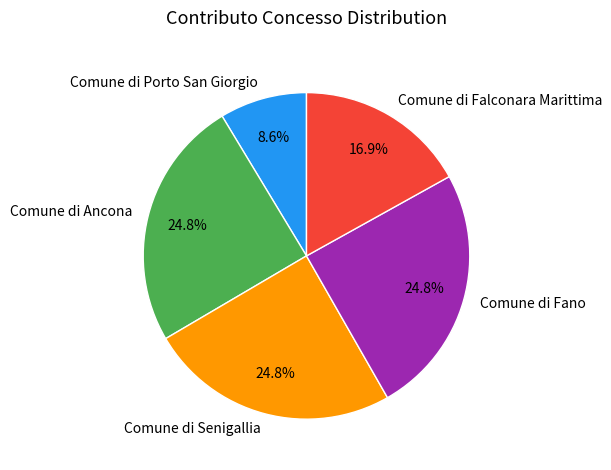

Which slice is the smallest?

Comune di Porto San Giorgio